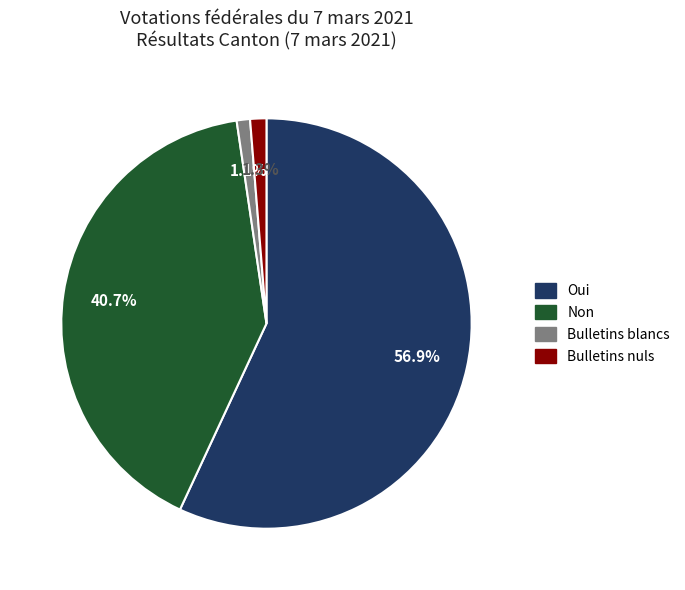

Approximately how many times larger is the value at Oui compared to Non?

1.4